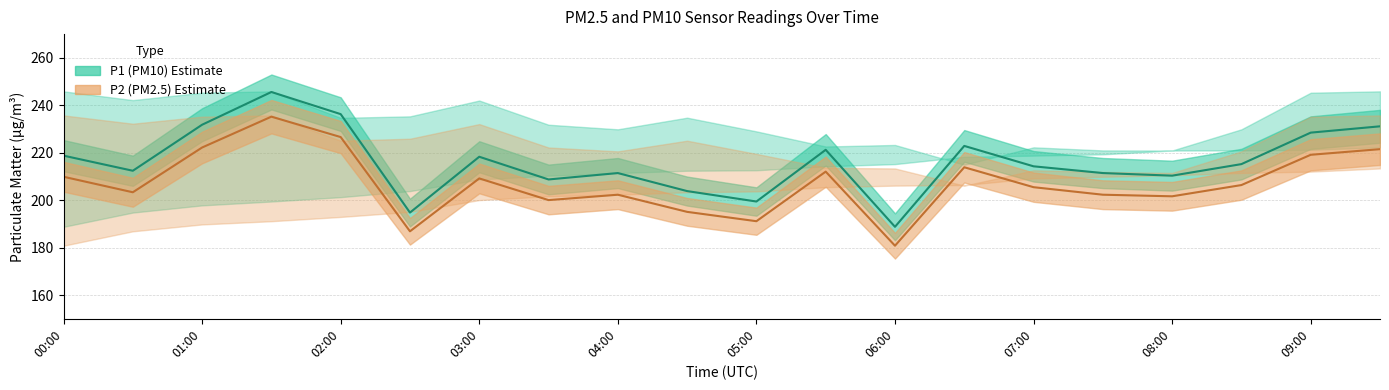

What position from the left is 09:00?

19